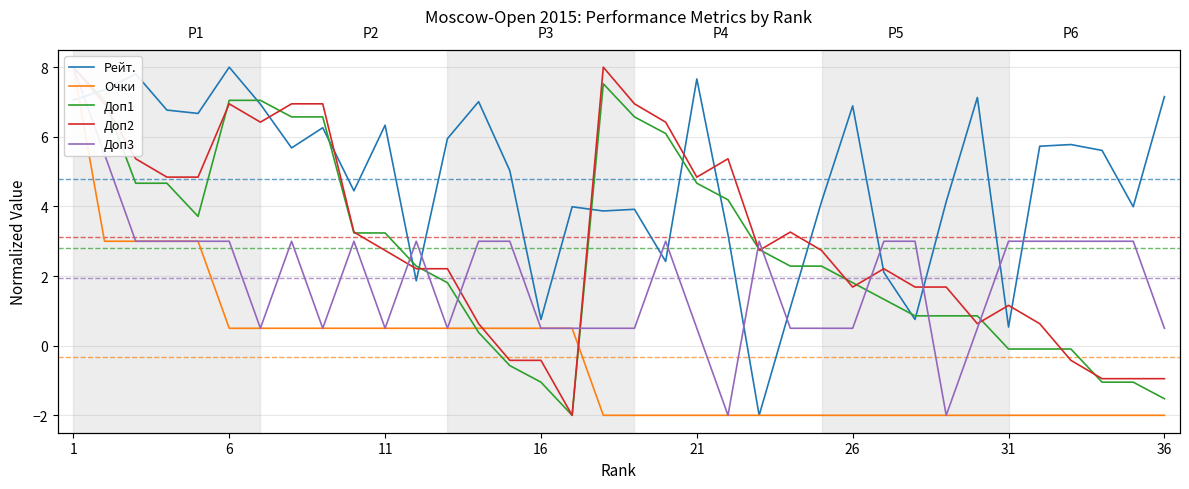

At which label does Доп1 first exceed 2?

1